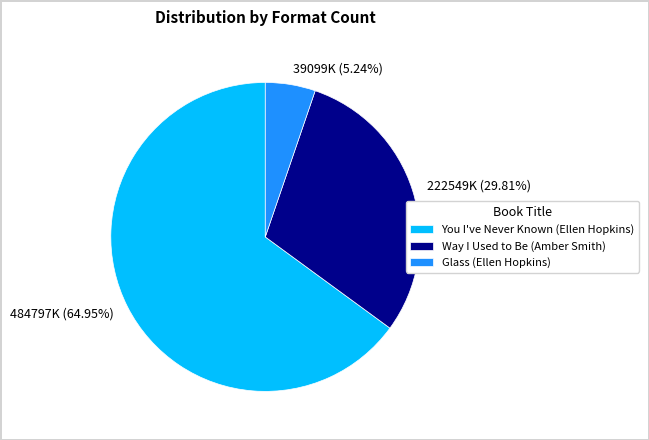

What is the largest slice in the pie chart?

You I've Never Known (Ellen Hopkins)